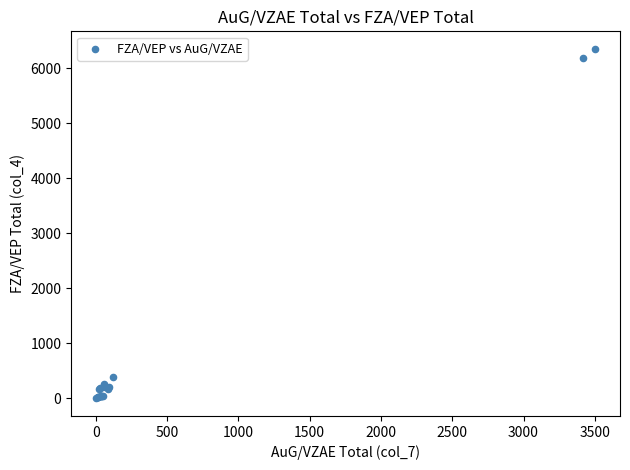

What Y value in the scatter plot is closest to 3177?

393